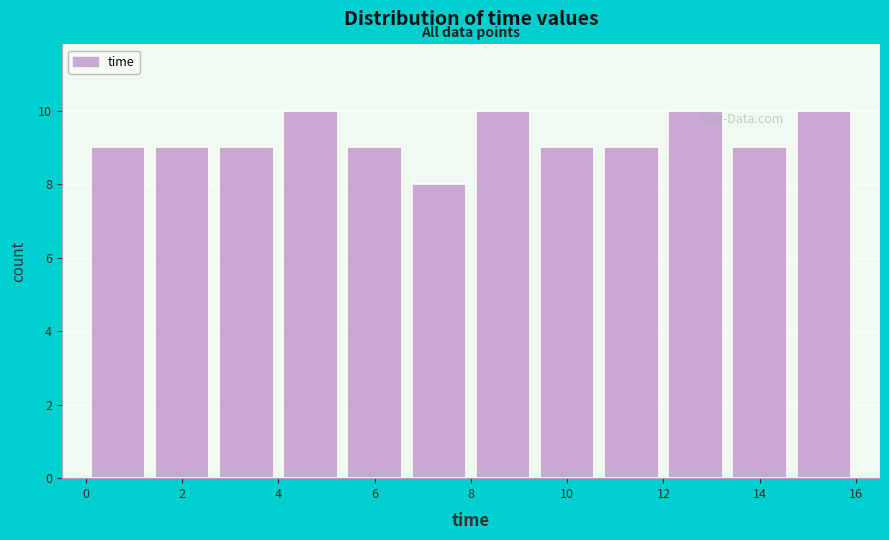

Reading left to right, list every bar in this chart as the range it spans on the x-axis followed by its height. Neither the bar edges nor the heights are printed on the chart, so give them approximately, as read against the axes.

0.0 to 1.4: 9
1.4 to 2.6: 9
2.6 to 4.0: 9
4.0 to 5.4: 10
5.4 to 6.6: 9
6.6 to 8.0: 8
8.0 to 9.4: 10
9.4 to 10.6: 9
10.6 to 12.0: 9
12.0 to 13.4: 10
13.4 to 14.6: 9
14.6 to 16.0: 10